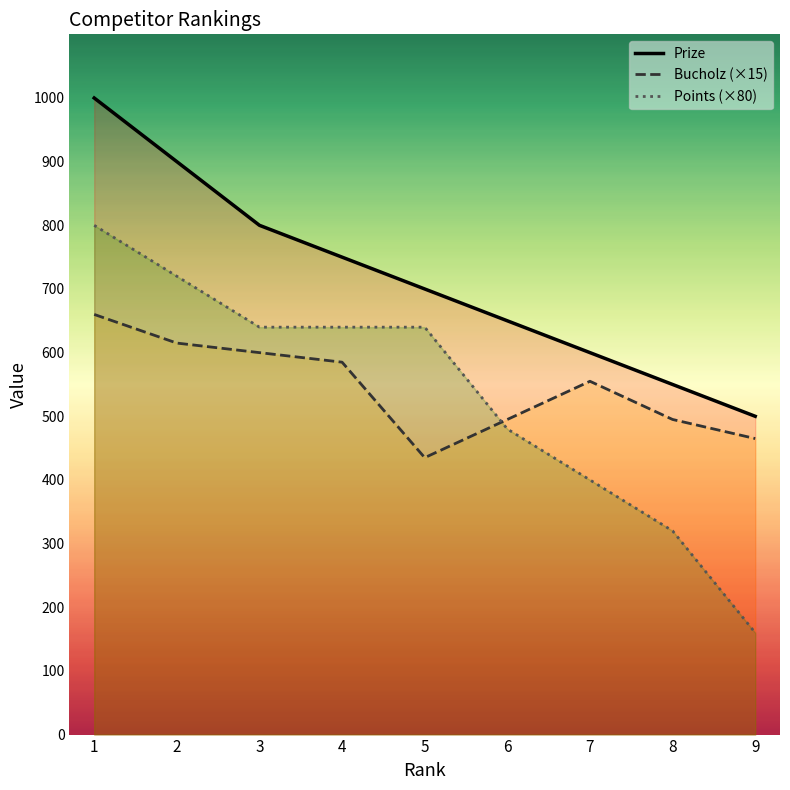

True or false: Bucholz and Prize intersect in this chart.

False